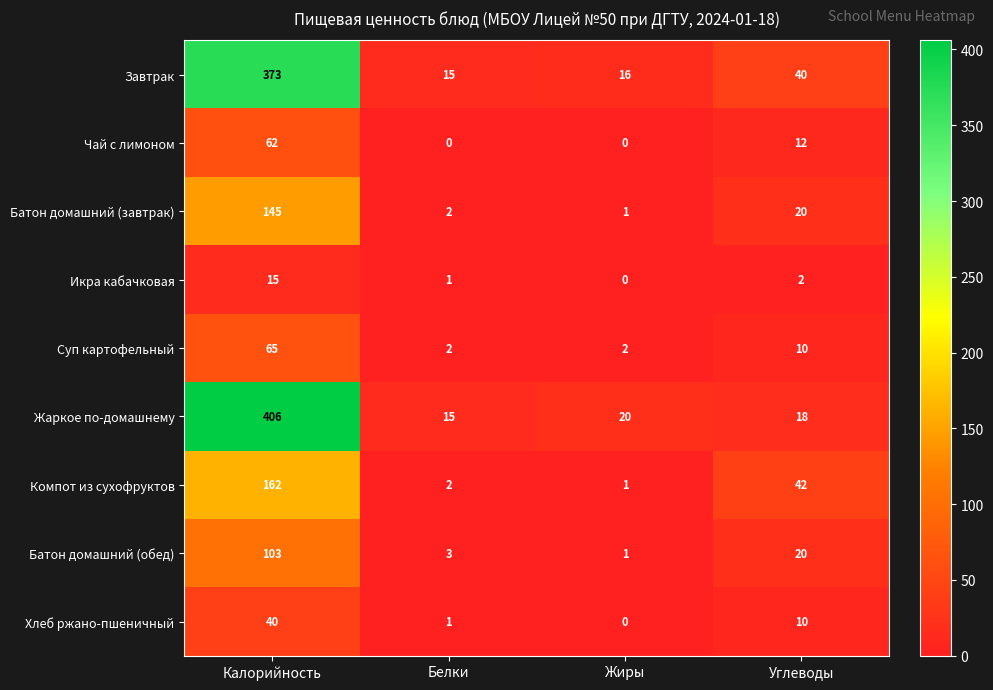

What is the greatest value displayed?

406